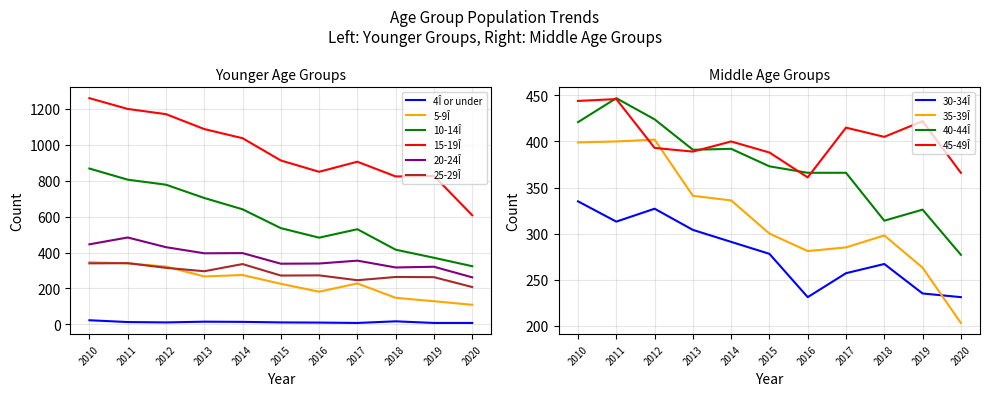

At which label is 5-9Î closest to 227?

2015